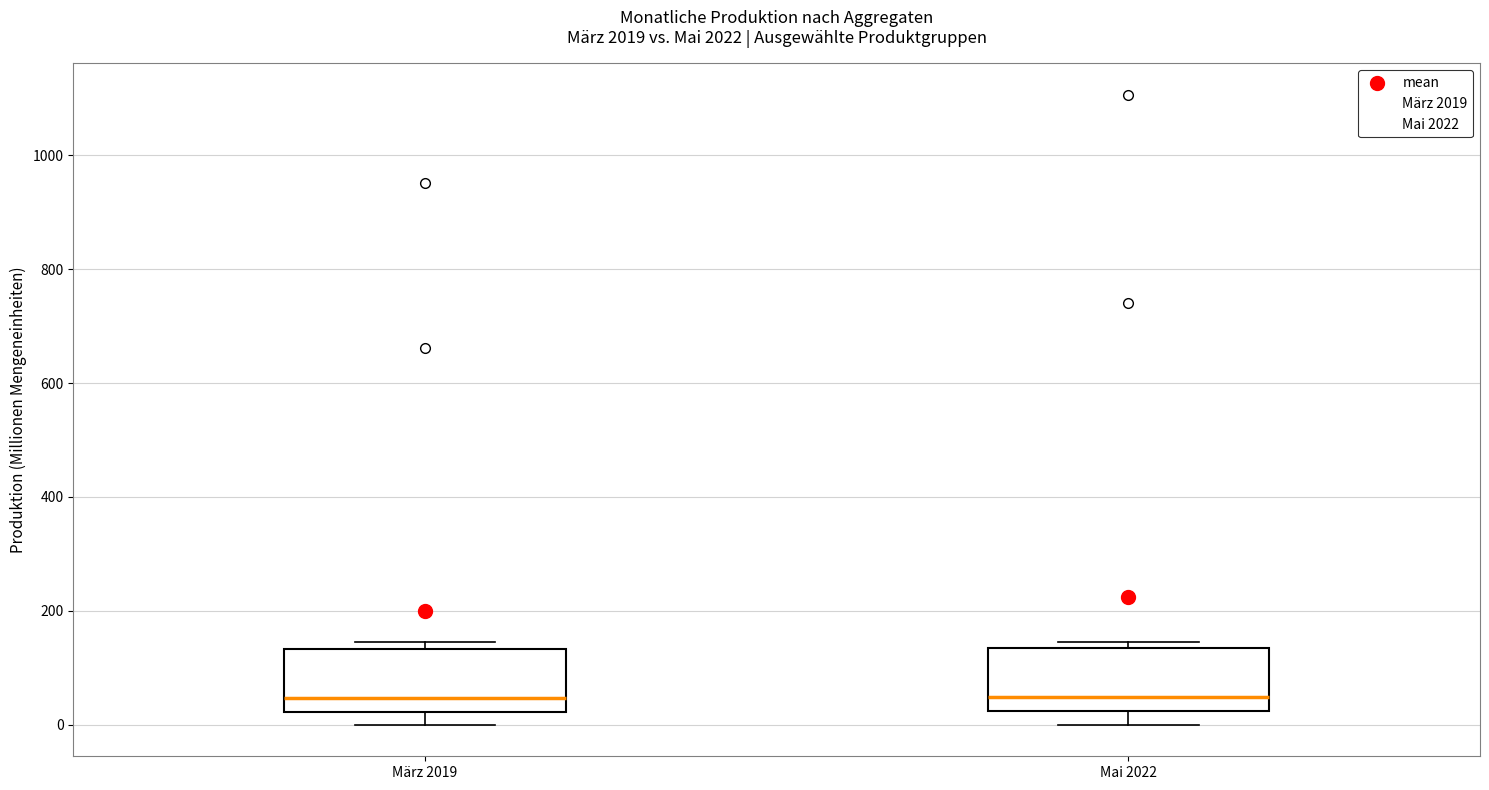

Reading left to right, transcribe this box plot: for each box, give where its median line is, the range the box spans, and where its two whiskers end, as read against the y-axis. The values are not printed on the chart, so give them approximately, as read against the axis.

März 2019: median 40, box 20 to 140, whiskers 0 to 140 (just above the box's upper edge)
Mai 2022: median 40, box 20 to 140, whiskers 0 to 140 (just above the box's upper edge)